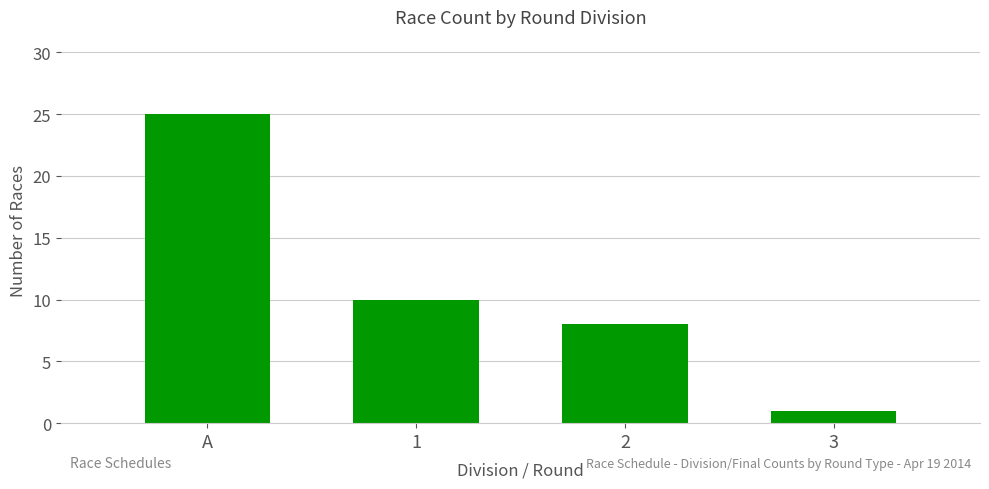

Where does the data first go above 10?

A